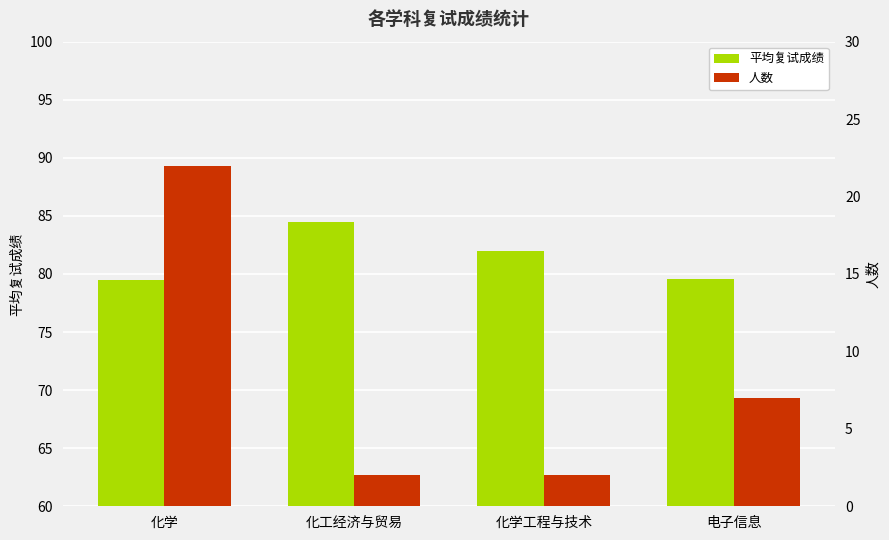

Rank the categories by 平均复试成绩 value from lowest to highest.

化学, 电子信息, 化学工程与技术, 化工经济与贸易